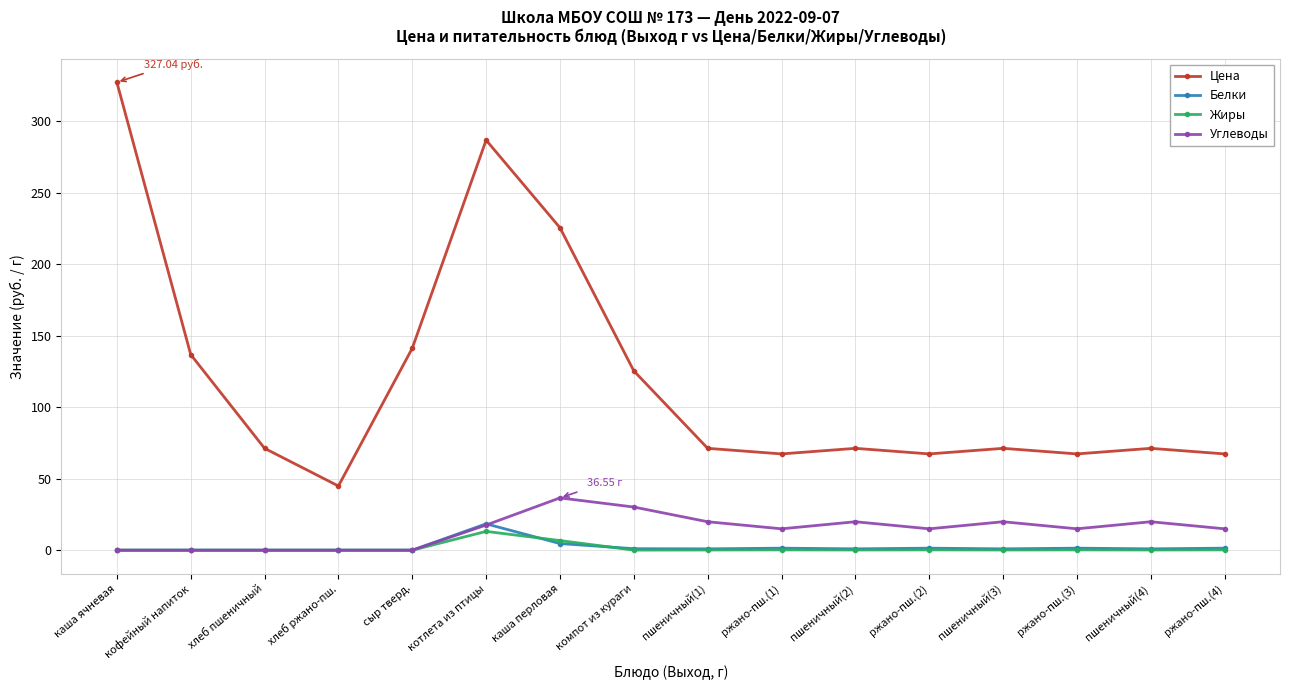

Which series has the largest total across all categories?

Цена